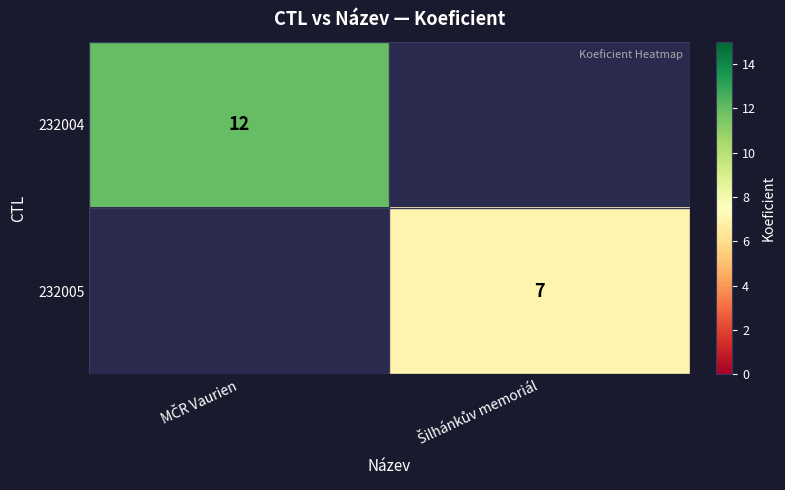

True or false: 232005 has a value of 0 at MČR Vaurien.

True